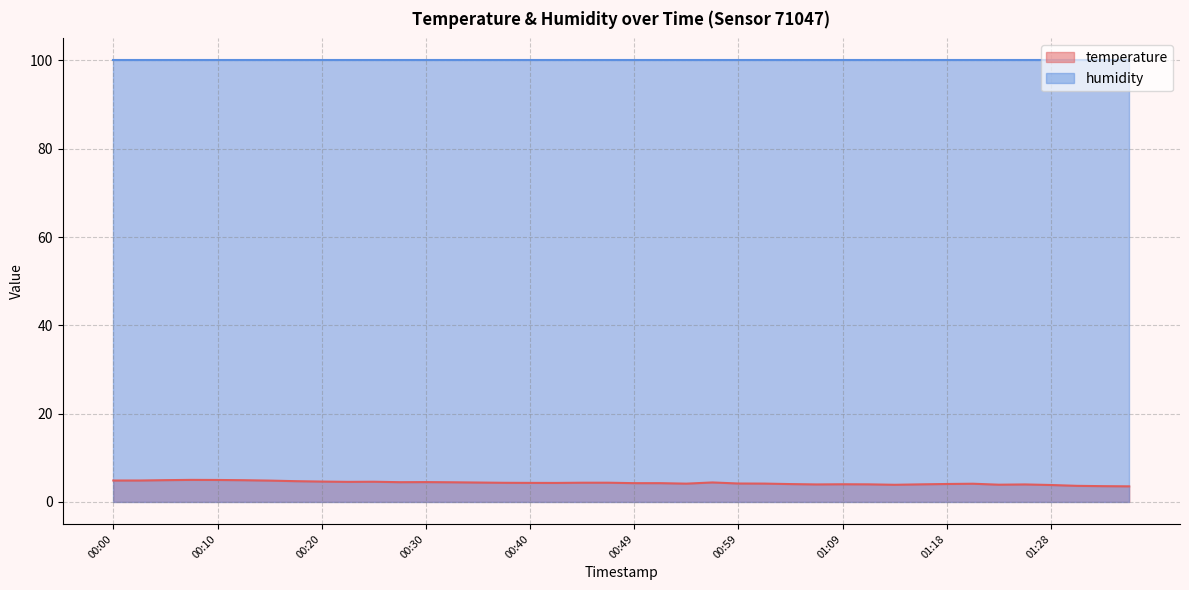

What position from the left is 00:22?

10